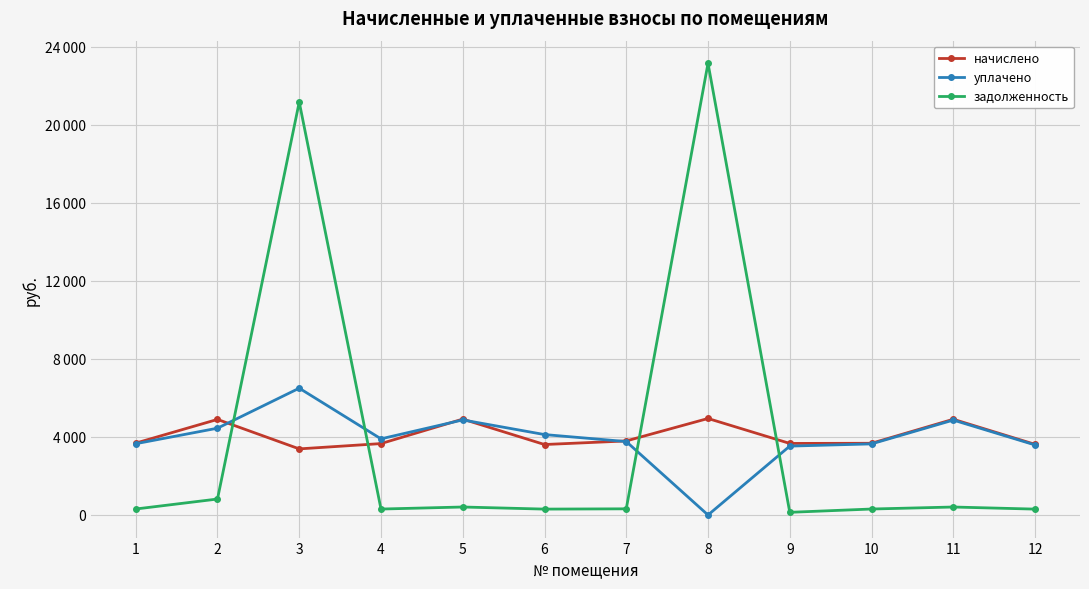

Which series has the largest range (max minus min)?

задолженность